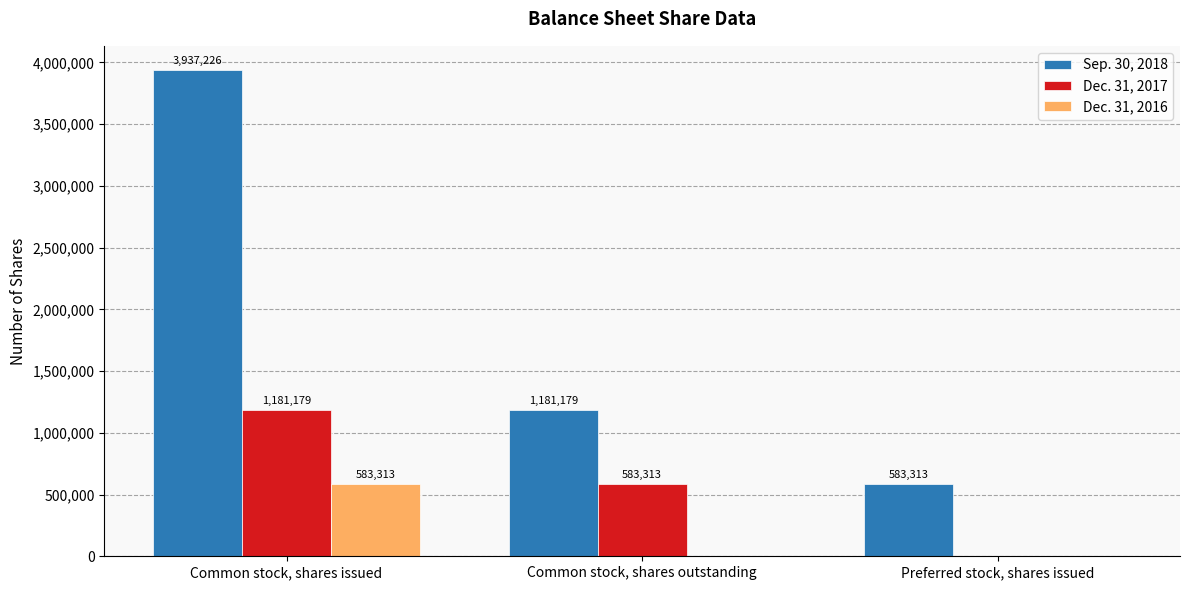

How many Dec. 31, 2016 values are between 0 and 583313?

3